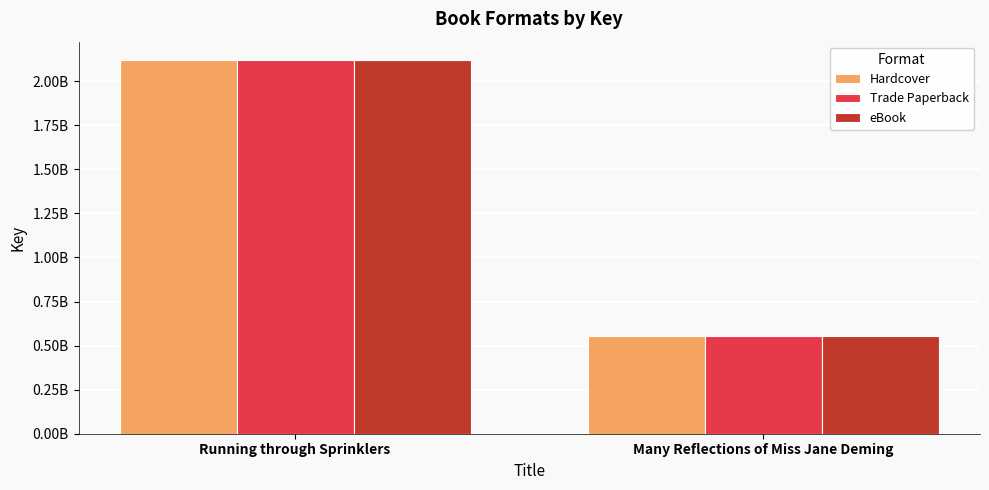

What is the maximum value for eBook?

2118082398